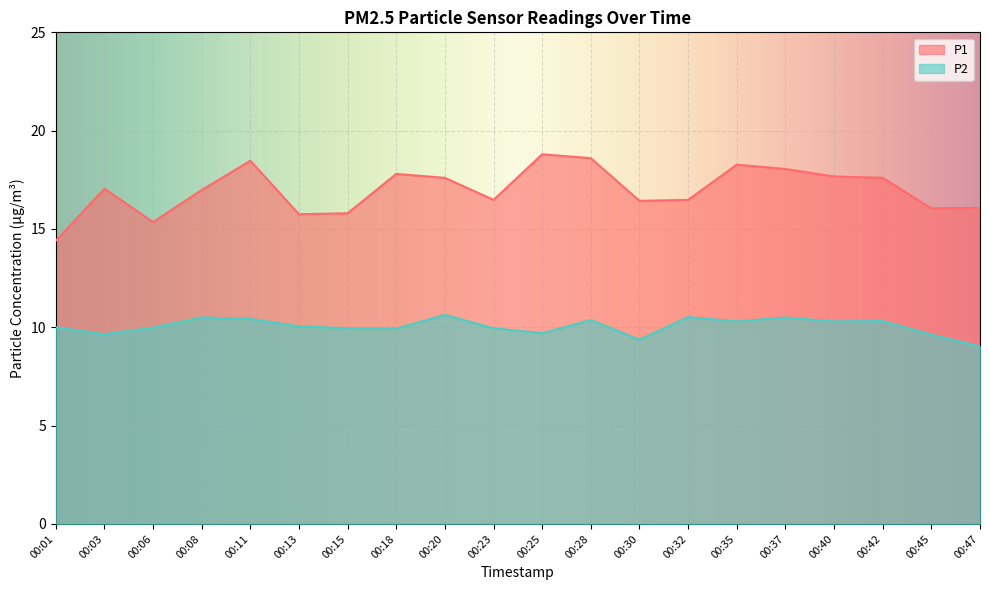

Rank the series at 00:18 from lowest to highest value.

P2, P1